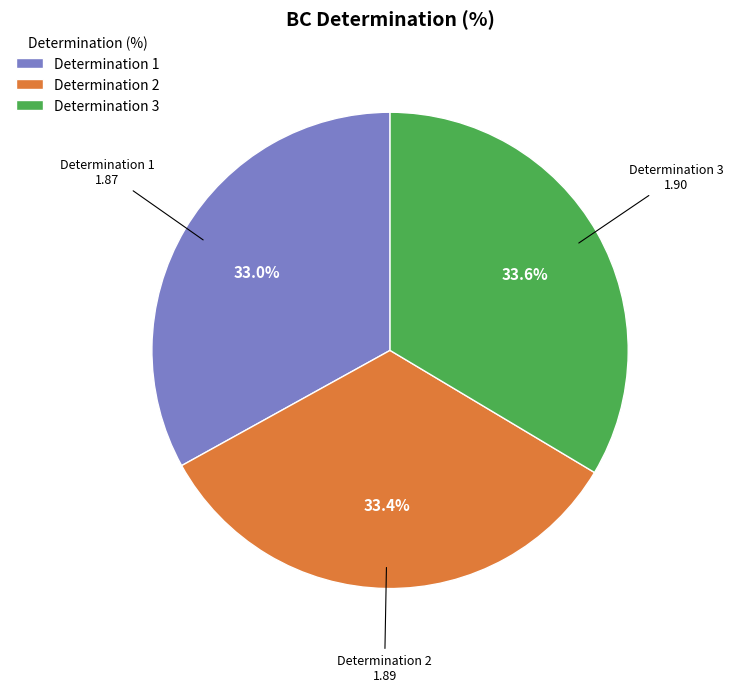

Approximately how many times larger is the value at Determination 2 compared to Determination 3?

1.0